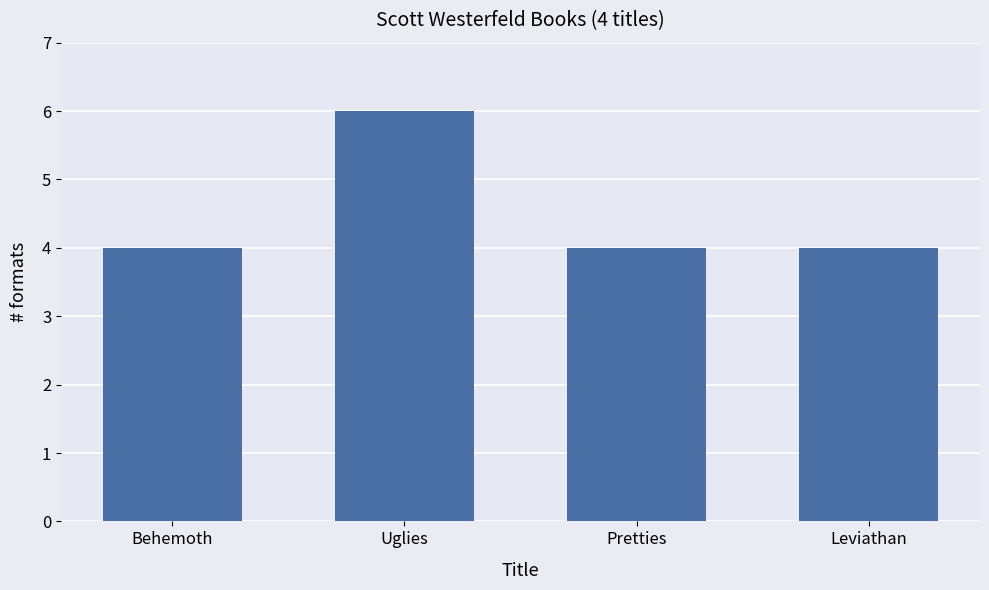

Which has a higher value, Uglies or Pretties?

Uglies